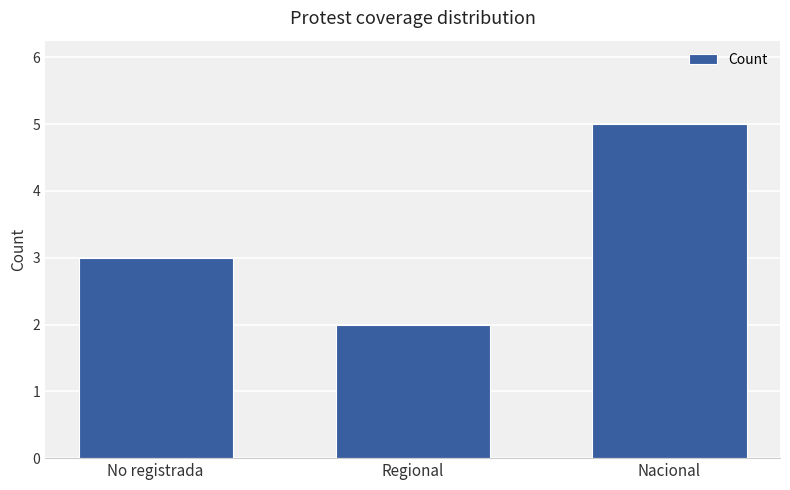

The value at No registrada is 3. True or false?

True